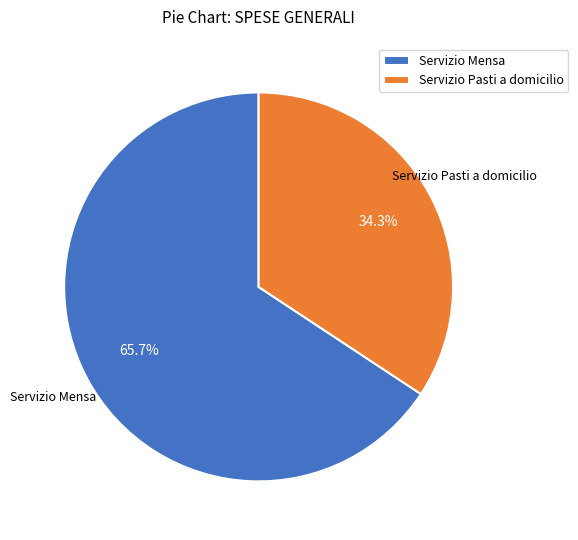

Is Servizio Pasti a domicilio the majority of the pie?

No